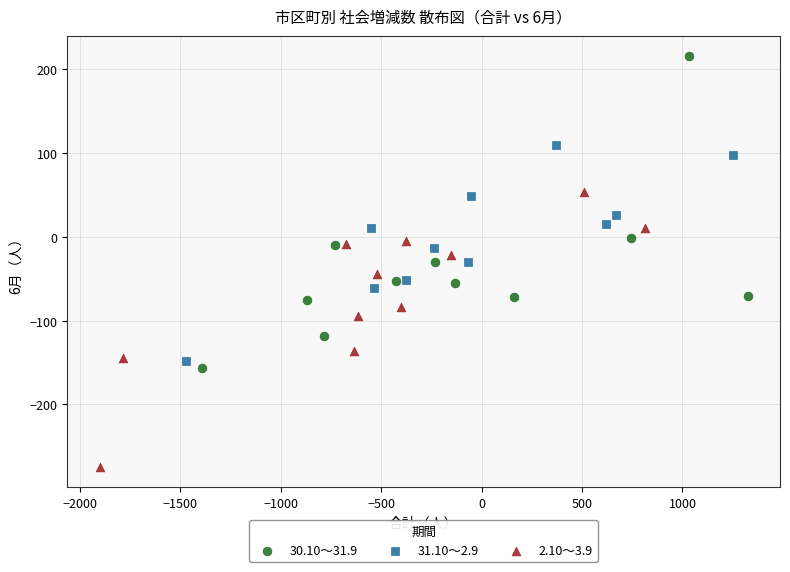

Which series has the largest Y range (max minus min)?

30.10～31.9